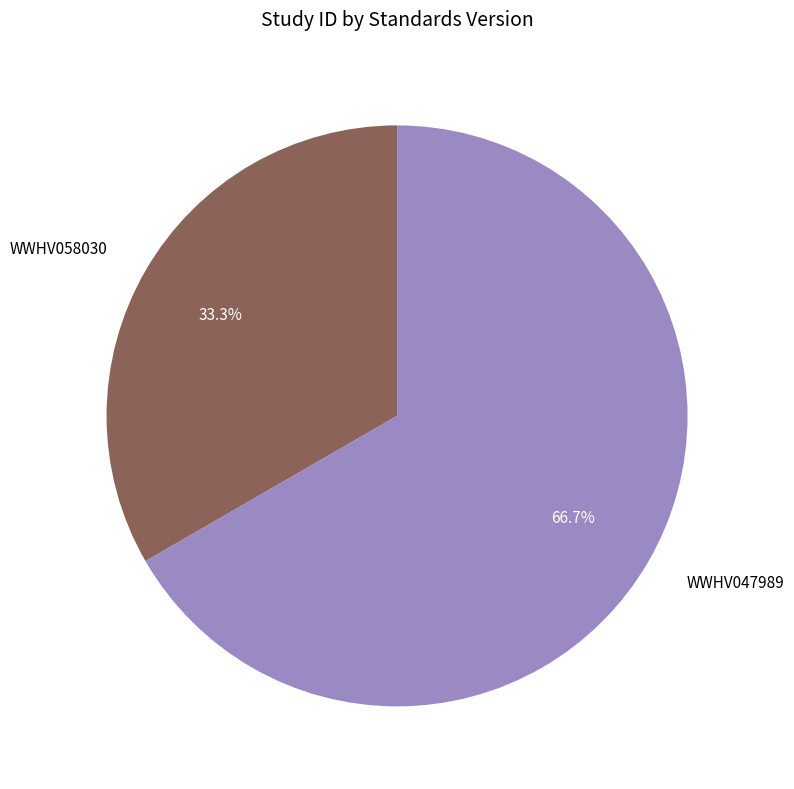

What percentage do WWHV047989 and WWHV058030 together represent?

100.0%